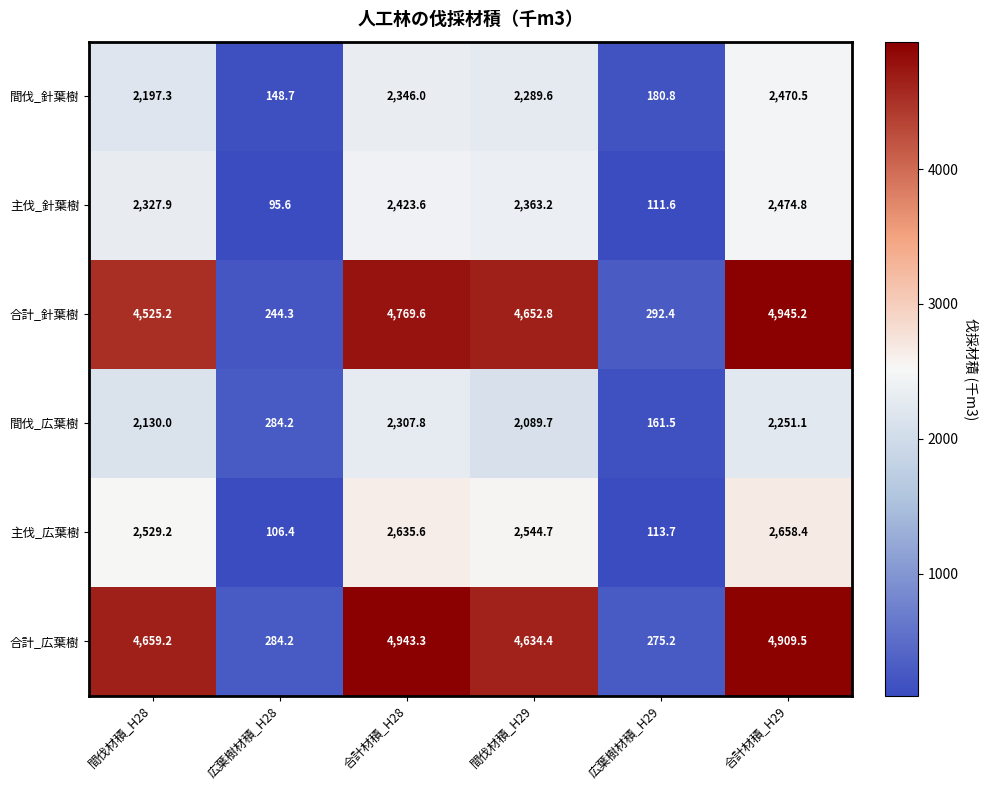

The 主伐_針葉樹 series shows 95.6 at 広葉樹材積_H28. True or false?

True